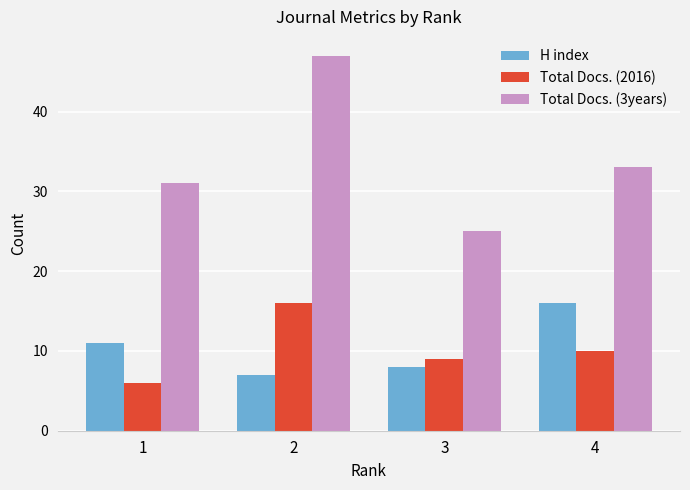

How many distinct data groups are displayed?

3